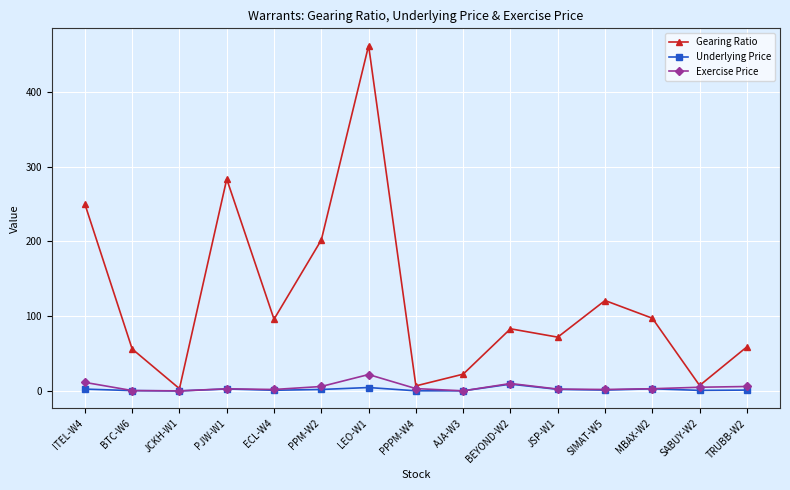

What is the difference between the maximum and minimum values in the Underlying Price series?

9.1